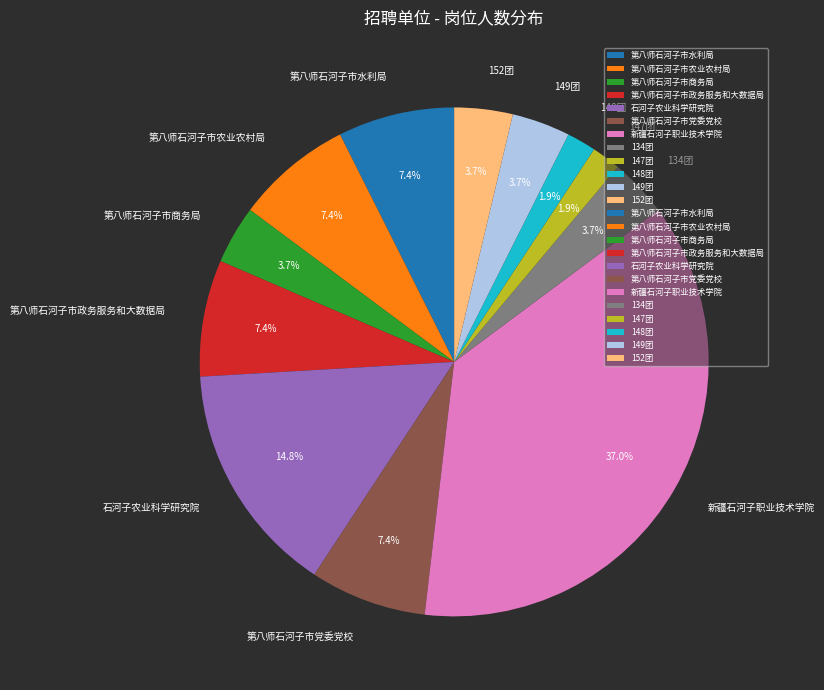

Do 148团 and 147团 together represent more than half of the pie?

No